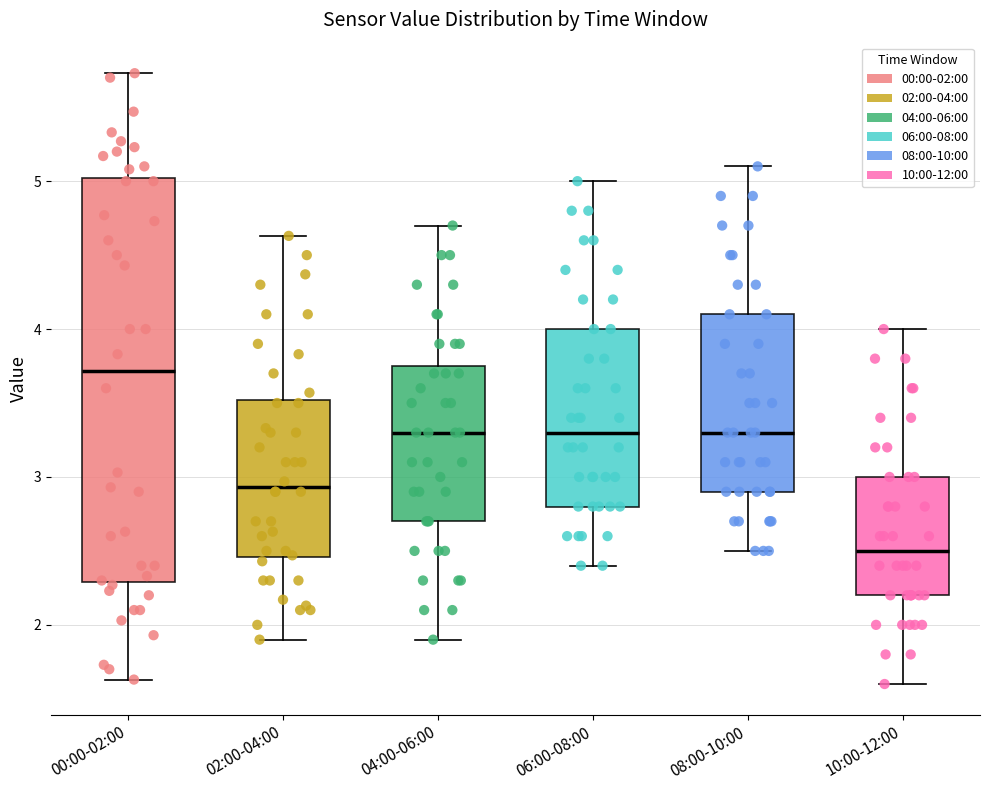

Where does the upper whisker of the box for 00:00-02:00 end on the y-axis? The values are not printed on the chart, so give them approximately, as read against the axis.

5.7